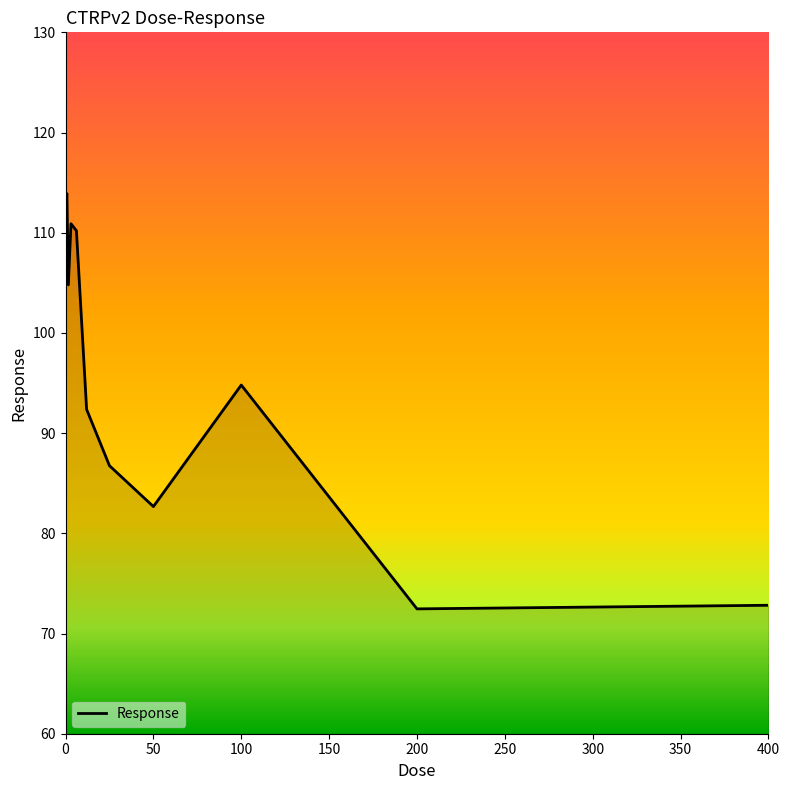

How many values are below 108?

8